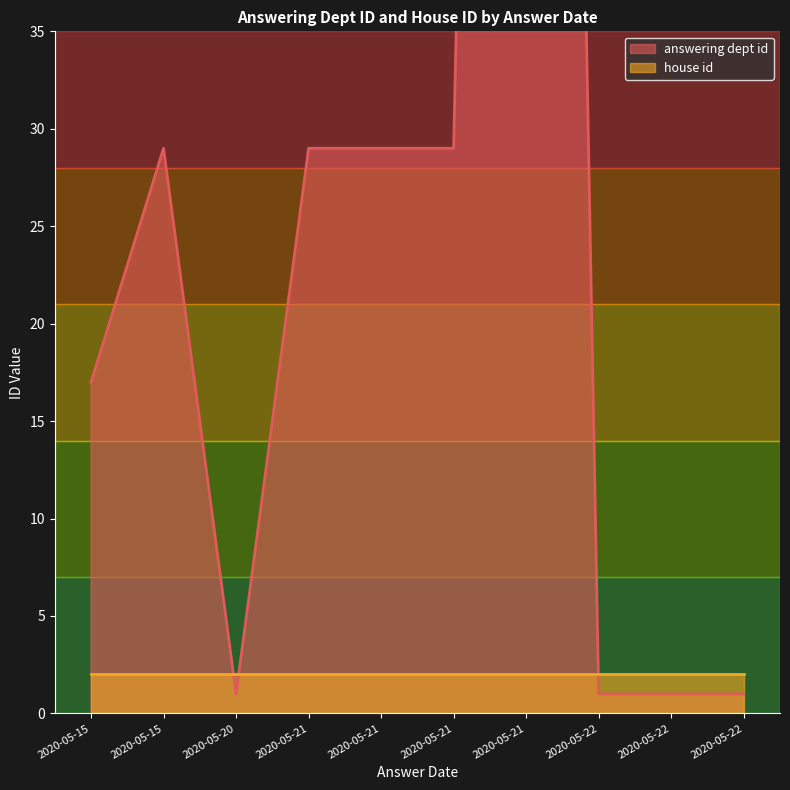

Rank the series by their maximum value, from lowest to highest.

house id, answering dept id